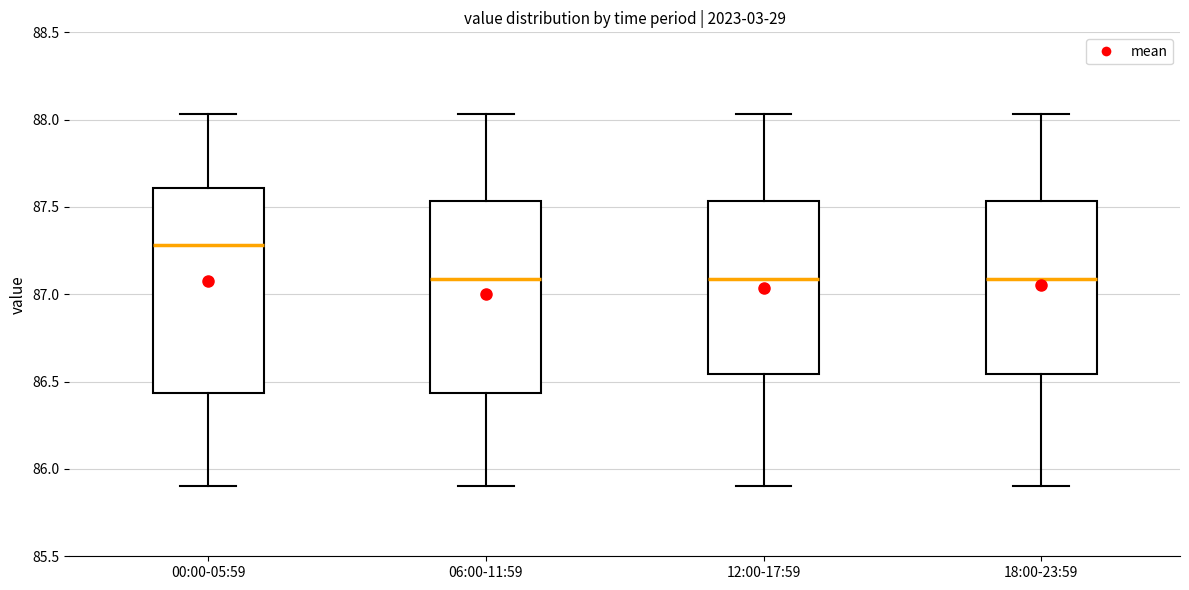

Which box is the tallest, from its lower edge to its upper edge?

00:00-05:59